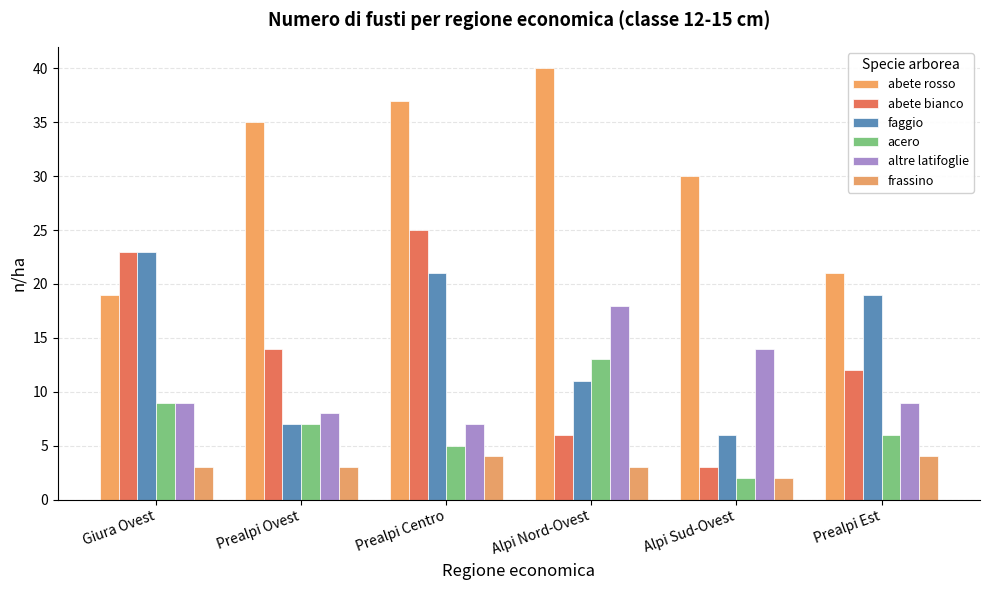

What is the maximum value shown in the chart?

40